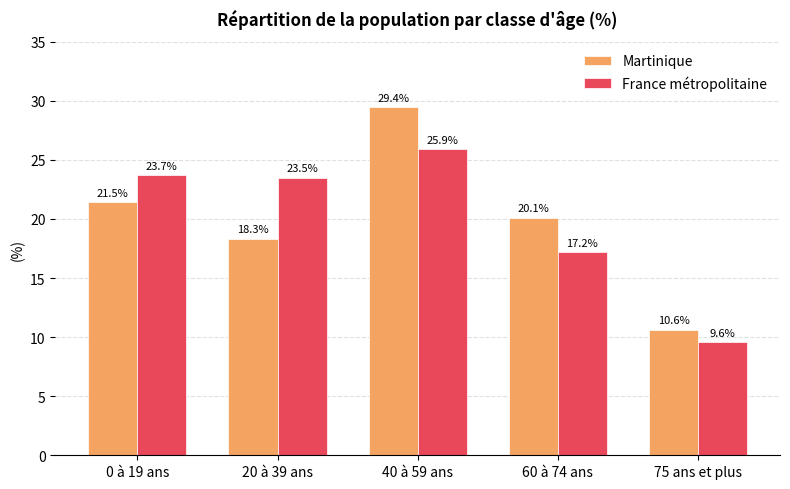

What are all the series names shown in the legend?

Martinique, France métropolitaine